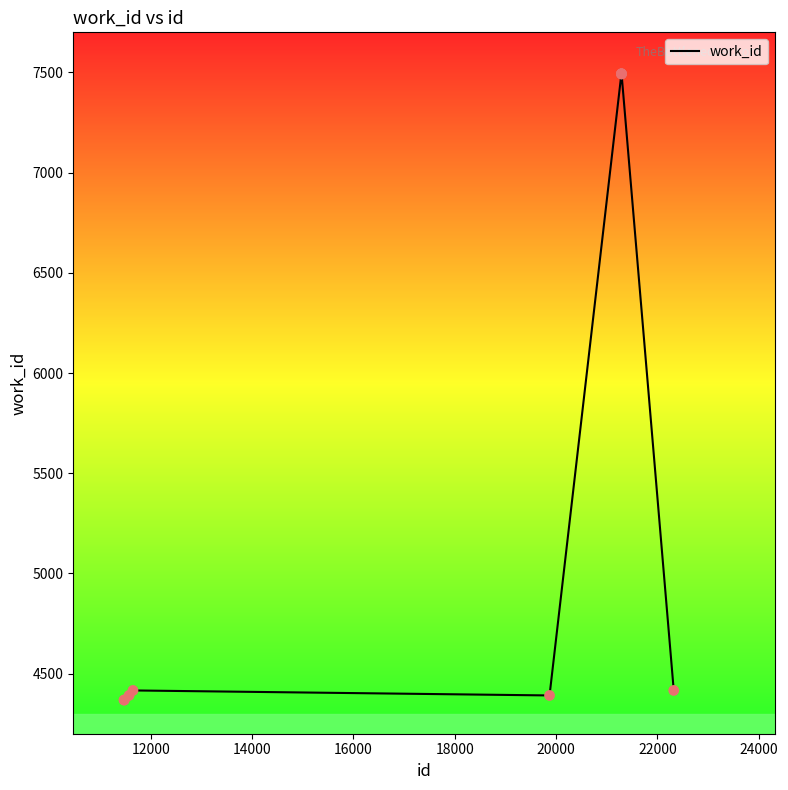

What is the maximum value shown in the chart?

7493